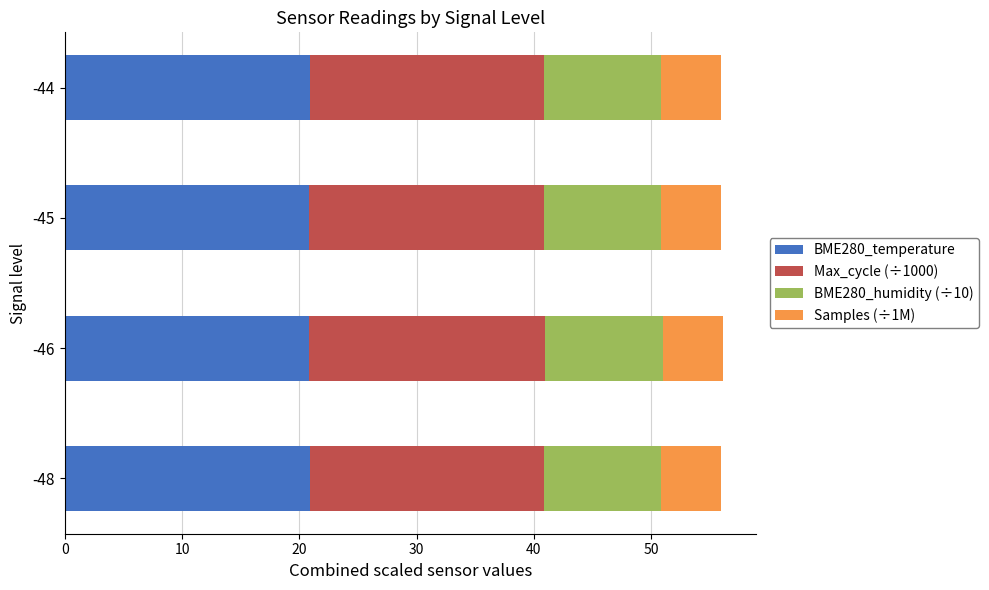

What is the total value across all series at -46?

56.1